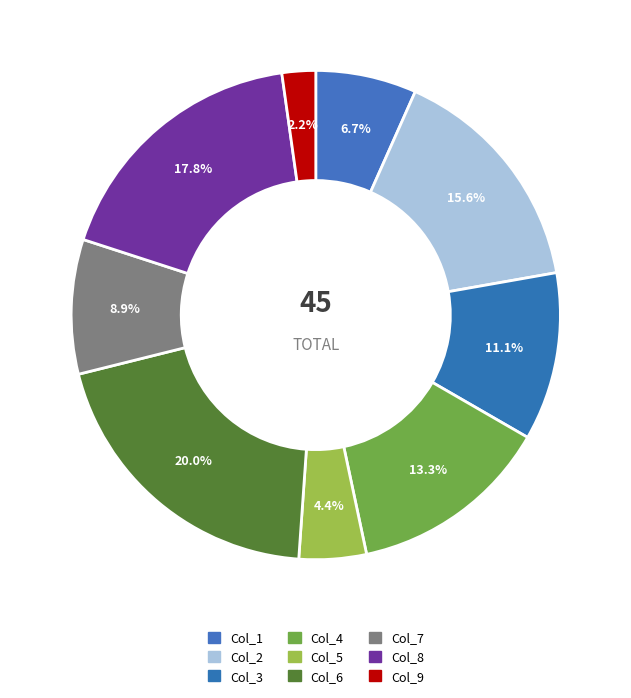

Count the number of slices in the pie.

9